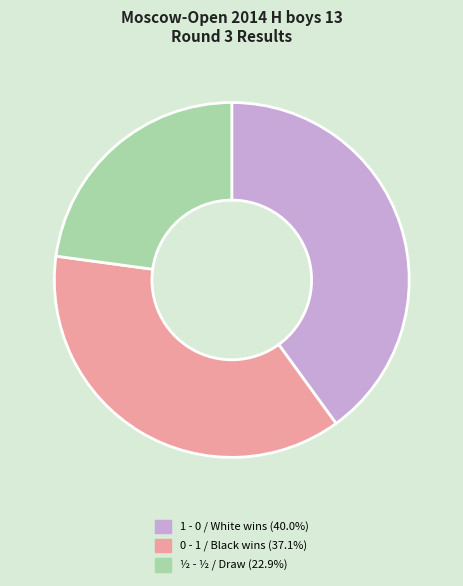

Is there a majority slice in this chart?

No